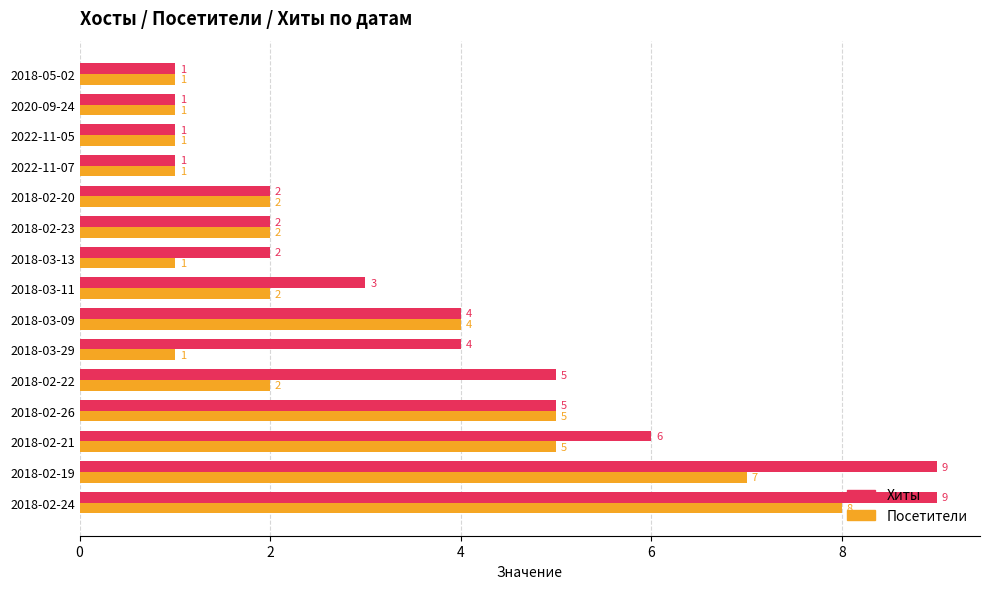

What is the maximum value for Хиты?

9